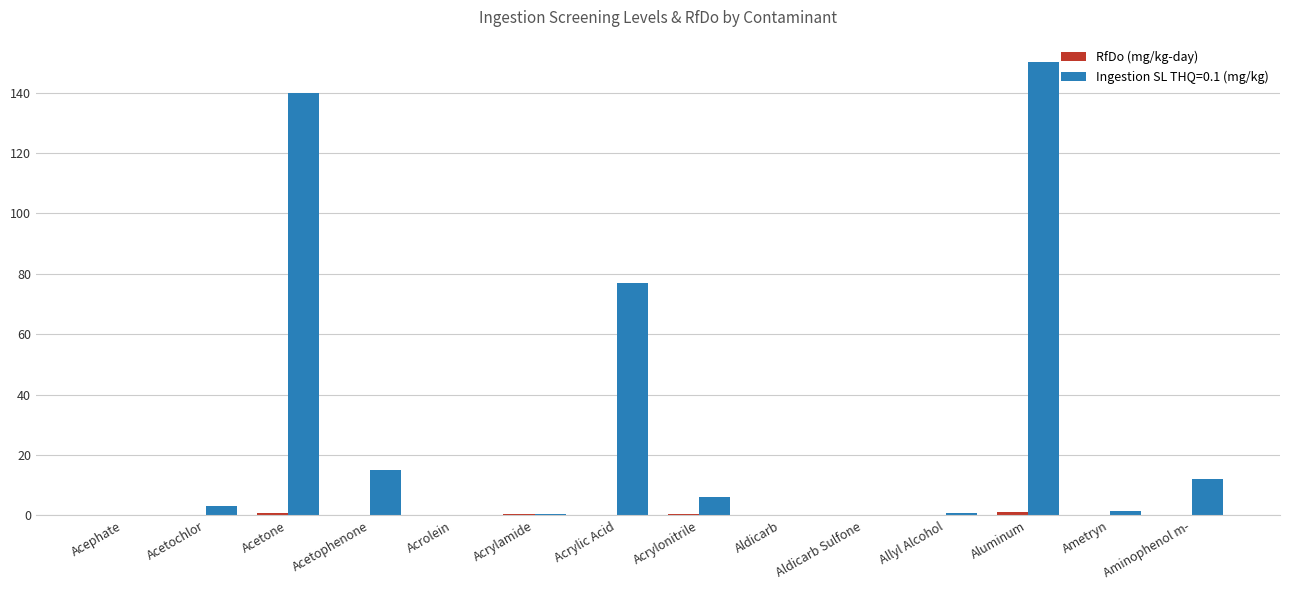

How many categories are shown in the chart?

14